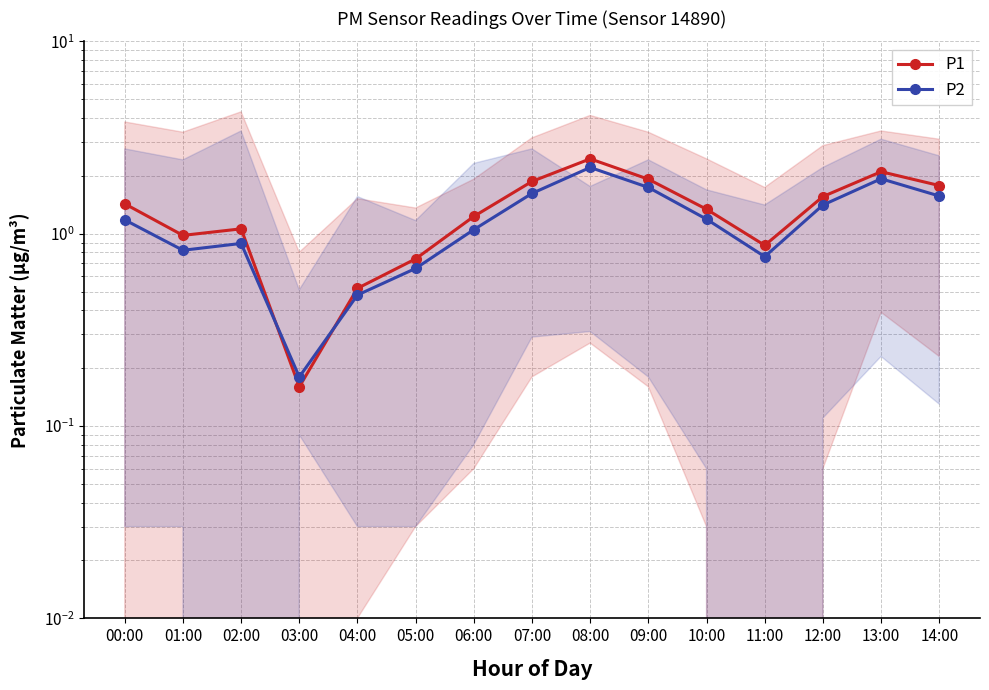

What is the difference between the maximum and second lowest values in the P2 series?

1.7